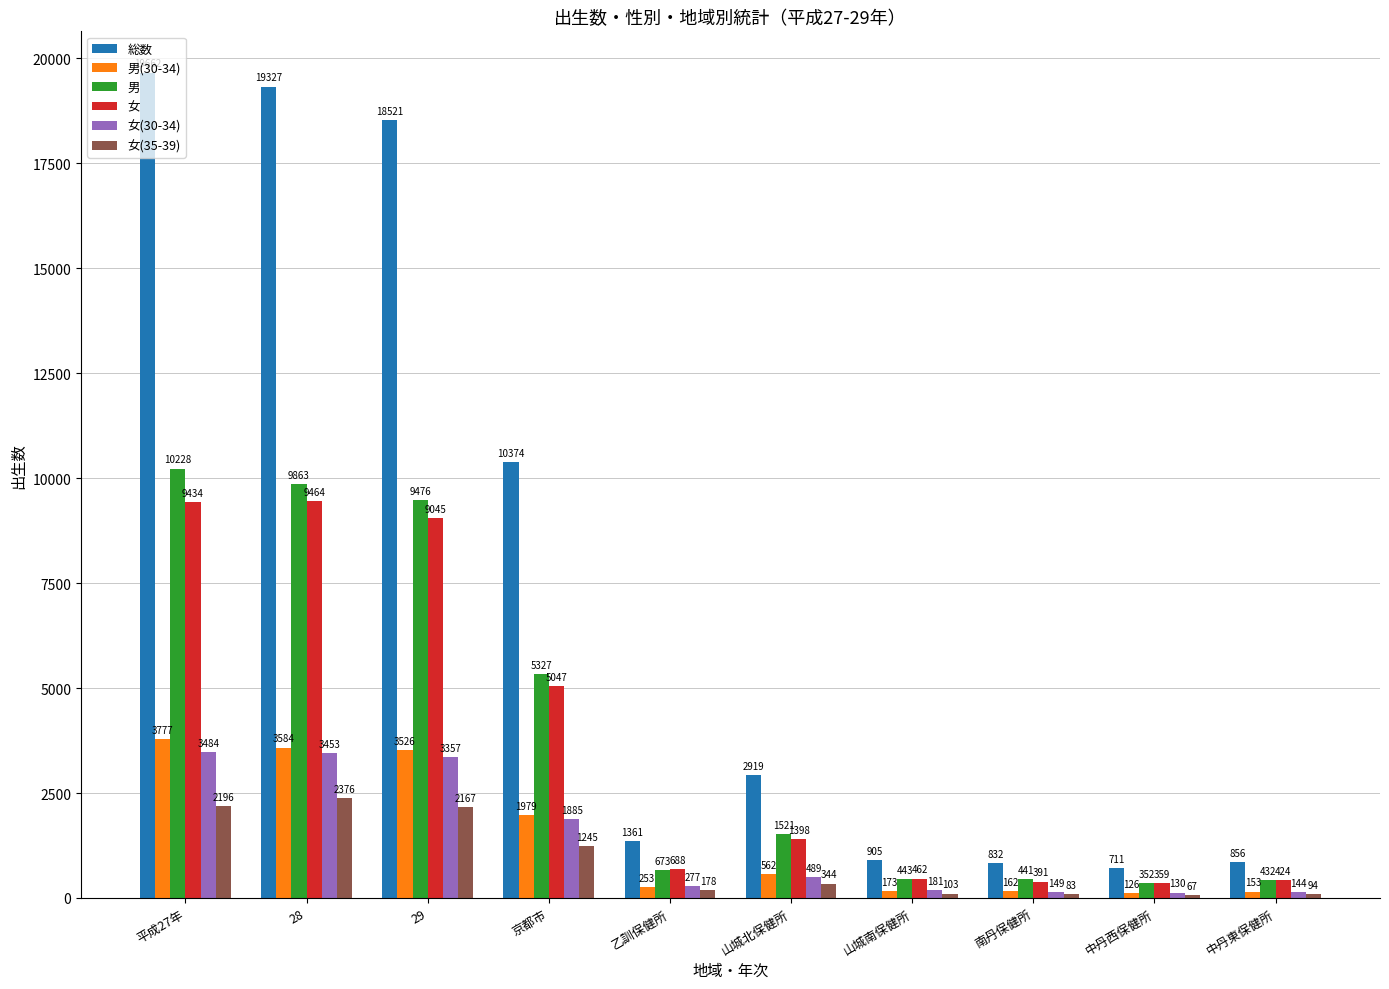

Are the bars horizontal?

No